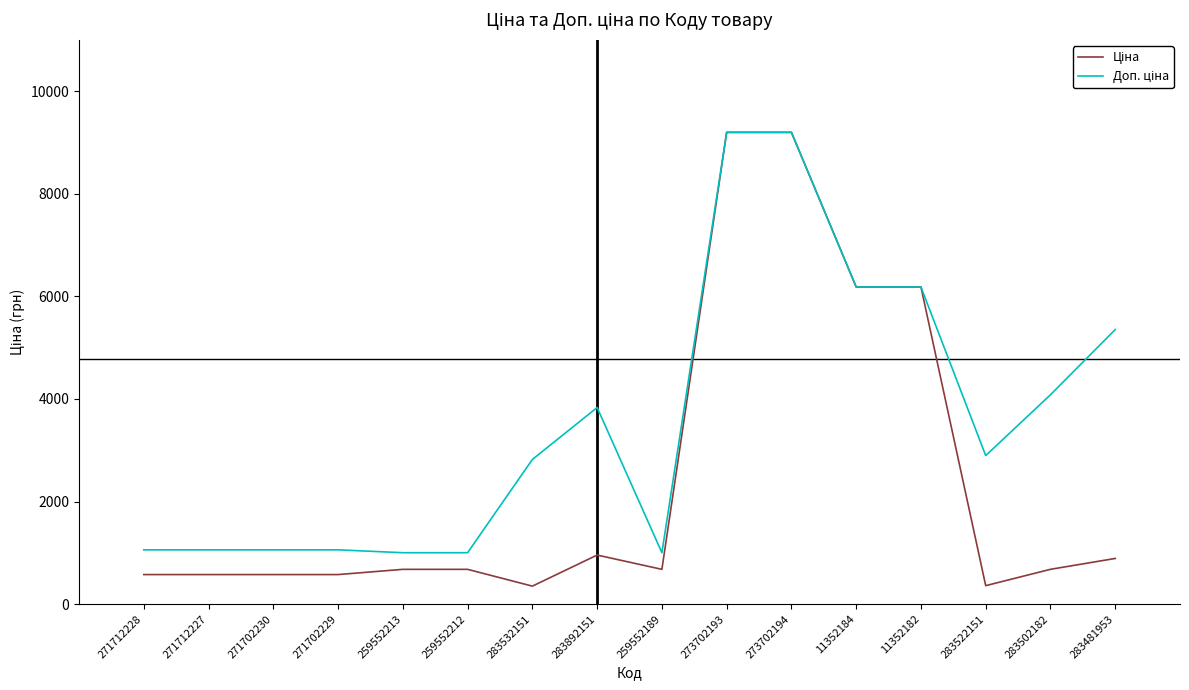

What is the total value across all series at 283481953?

6245.3